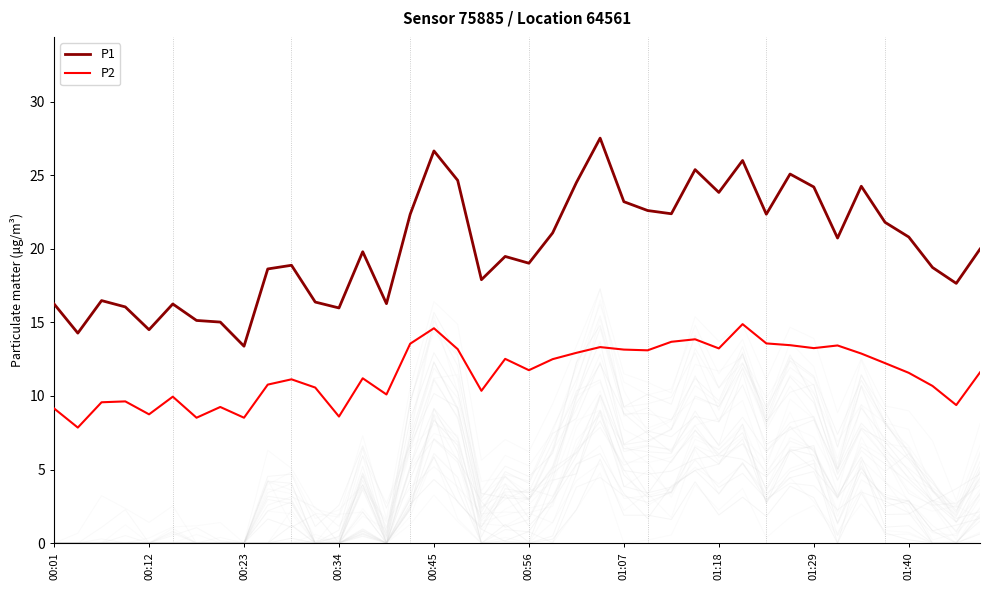

True or false: P1 and P2 cross at least once.

False